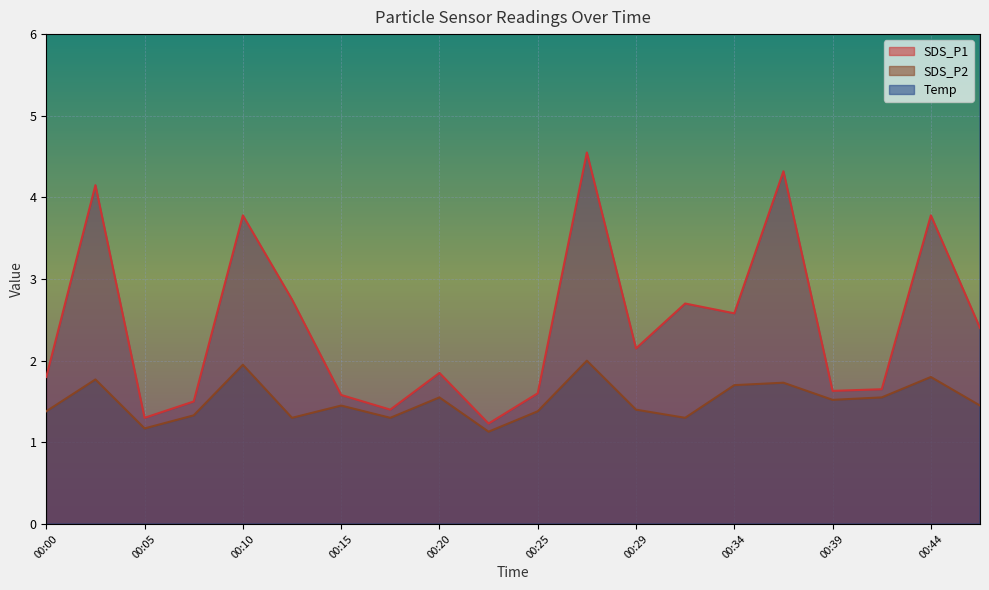

What are all the series names shown in the legend?

SDS_P1, SDS_P2, Temp